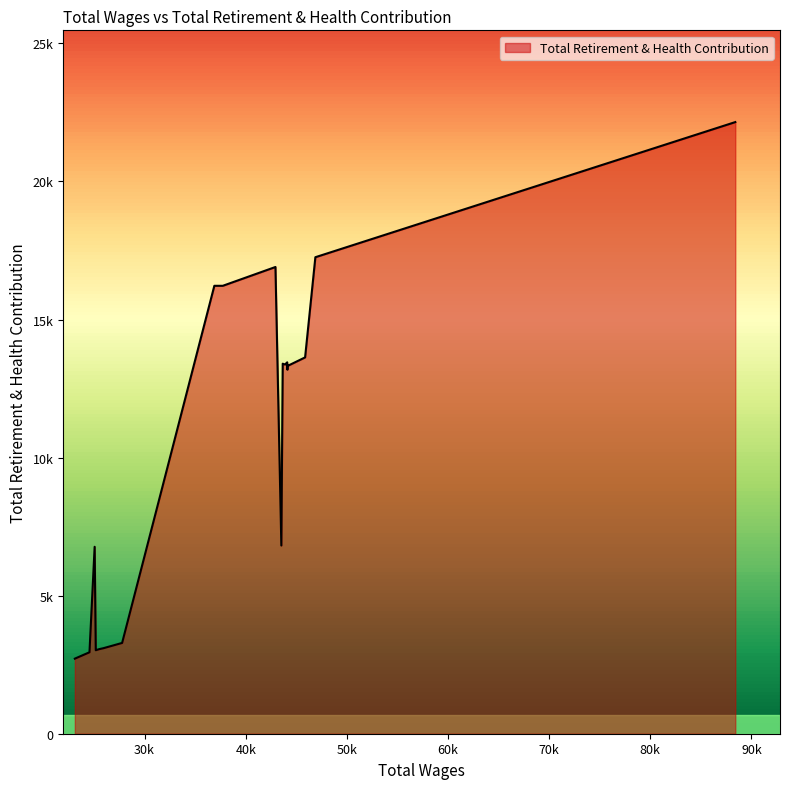

How many points are higher than both their immediate neighbors (excluding endpoints)?

4